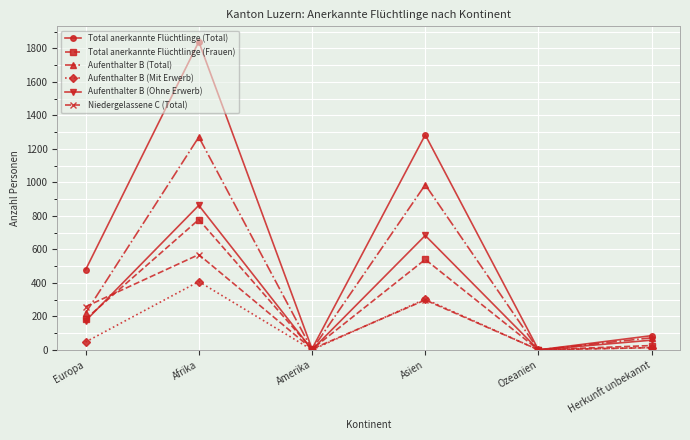

How many data points does each series have?

6